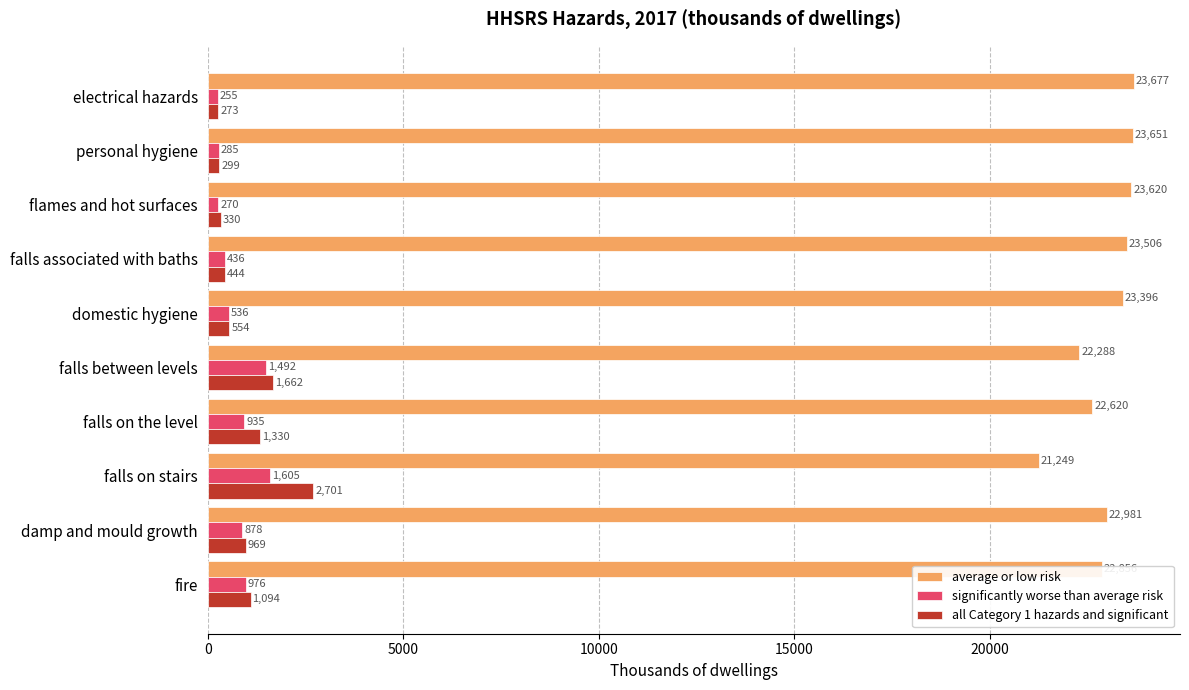

What is the difference between the maximum and minimum values in the significantly worse than average risk series?

1349.9